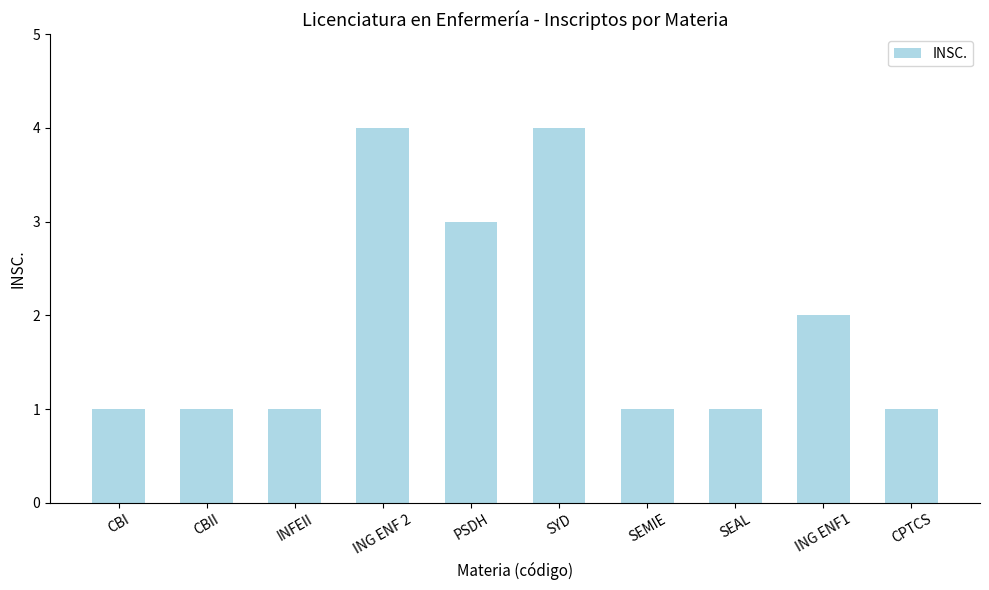

What position from the right is SEMIE?

4